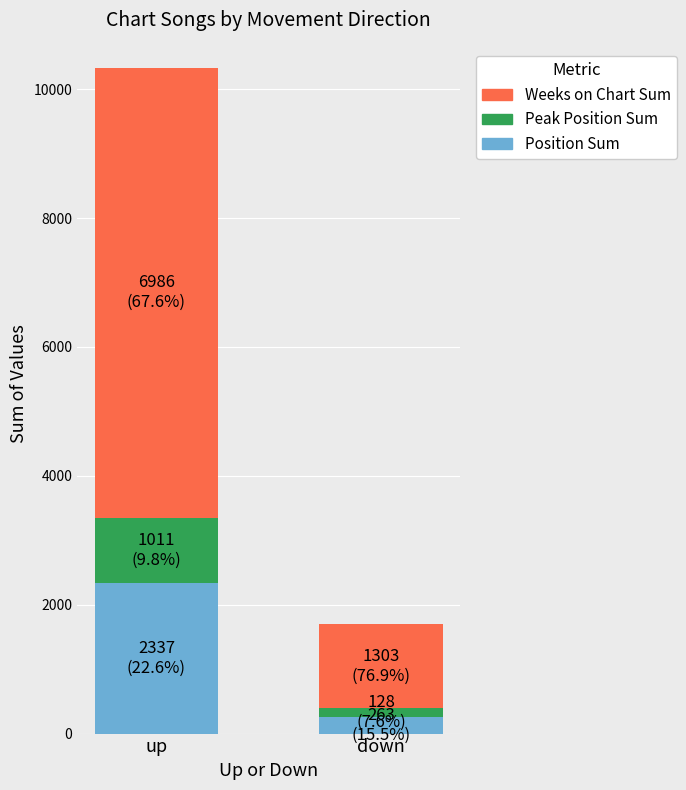

At which category is the sum across all series the highest?

up